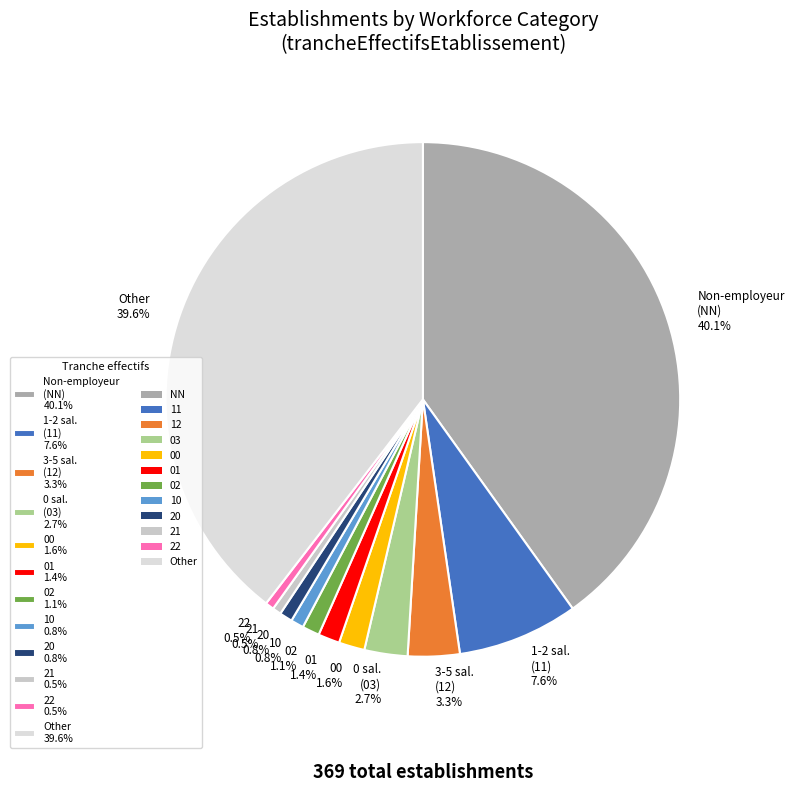

What is the total percentage of 1-2 sal. (11) 7.6% and 20 0.8%?

8.4%